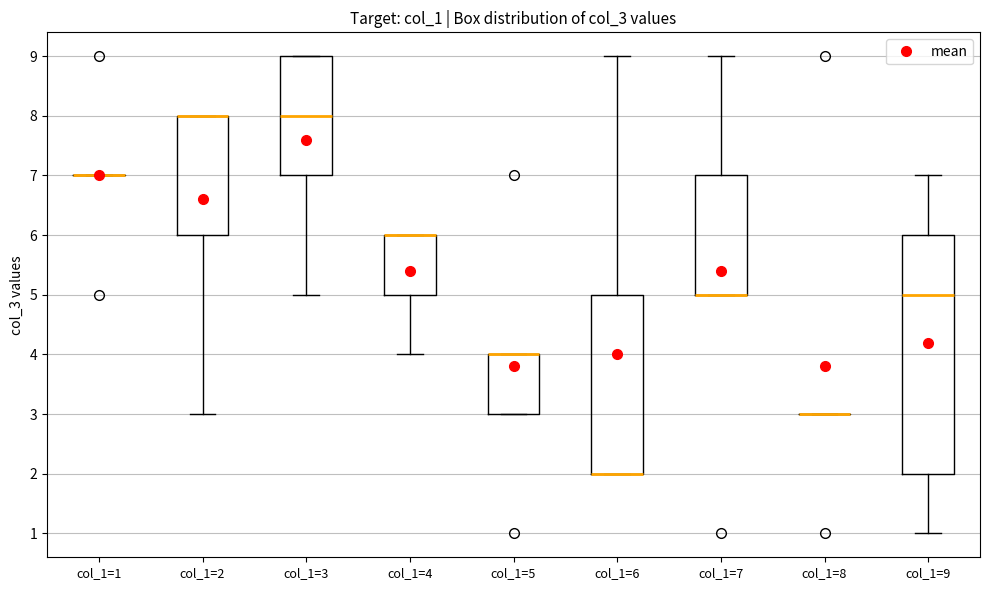

Reading left to right, transcribe this box plot: for each box, give where its median line is, the range the box spans, and where its two whiskers end, as read against the y-axis. The values are not printed on the chart, so give them approximately, as read against the axis.

col_1=1: box collapsed to a line at 7, whiskers 7 to 7
col_1=2: median 8 (drawn on the box's upper edge), box 6 to 8, whiskers 3 to 8
col_1=3: median 8, box 7 to 9, whiskers 5 to 9
col_1=4: median 6 (drawn on the box's upper edge), box 5 to 6, whiskers 4 to 6
col_1=5: median 4 (drawn on the box's upper edge), box 3 to 4, whiskers 3 to 4
col_1=6: median 2 (drawn on the box's lower edge), box 2 to 5, whiskers 2 to 9
col_1=7: median 5 (drawn on the box's lower edge), box 5 to 7, whiskers 5 to 9
col_1=8: box collapsed to a line at 3, whiskers 3 to 3
col_1=9: median 5, box 2 to 6, whiskers 1 to 7